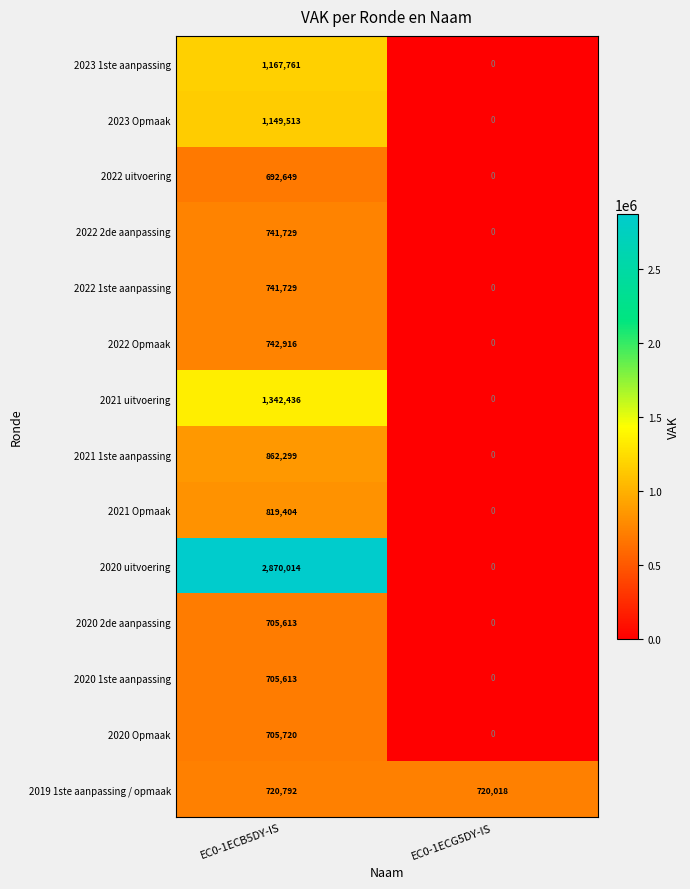

List the labels in order of 2020 2de aanpassing value, largest first.

EC0-1ECB5DY-IS, EC0-1ECG5DY-IS